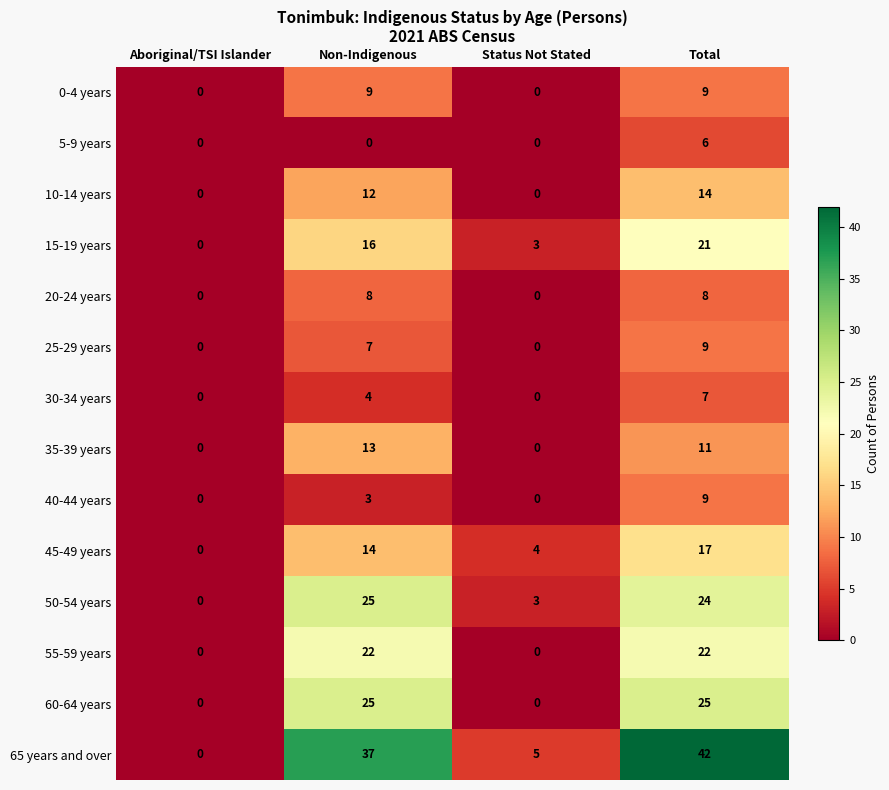

Which category has the highest value in the 40-44 years series?

Total